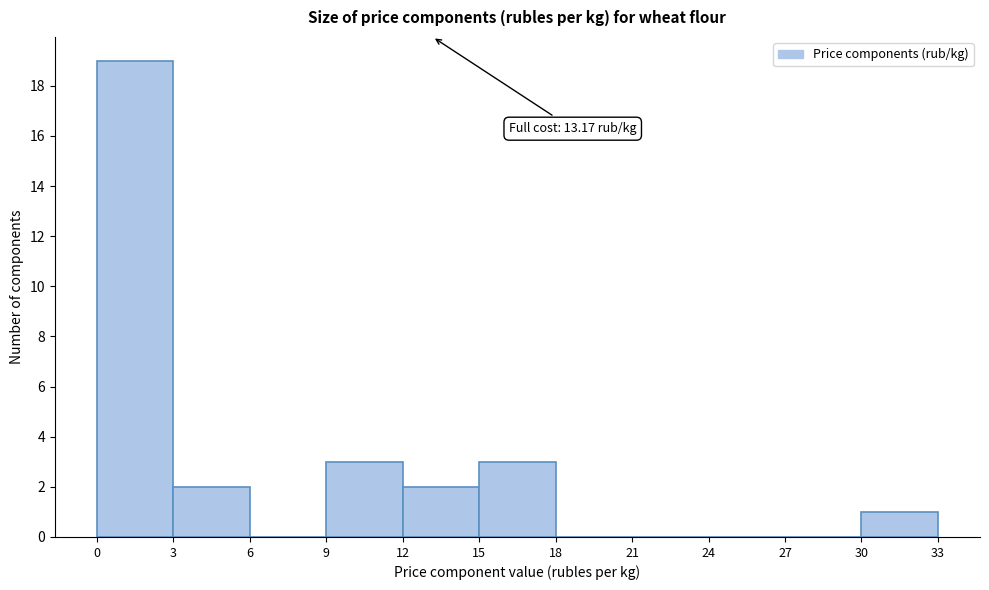

Which range on the x-axis has the tallest bar?

0 to 3